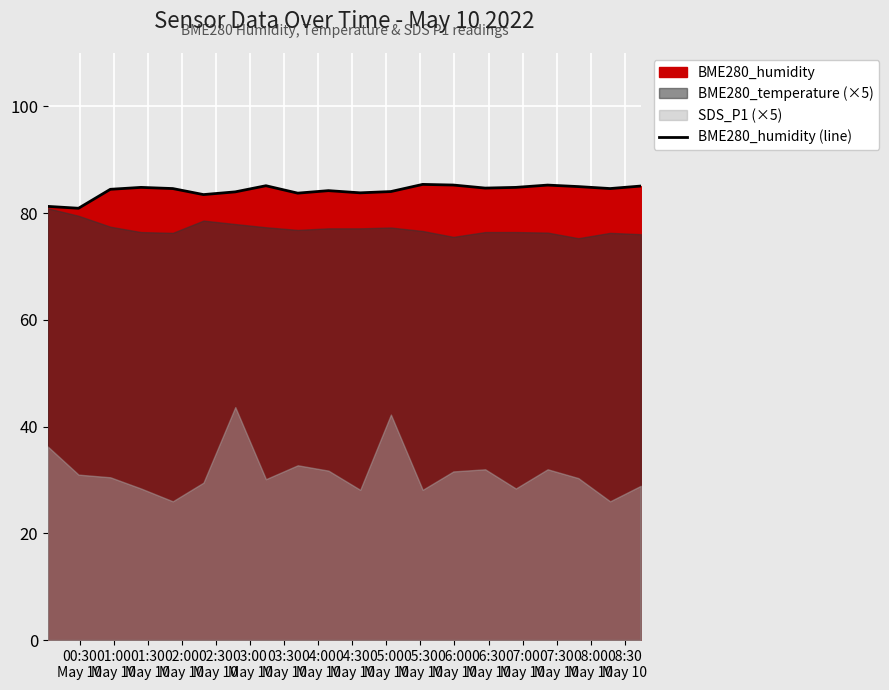

What is the highest value of the BME280_humidity (line) series?

85.4